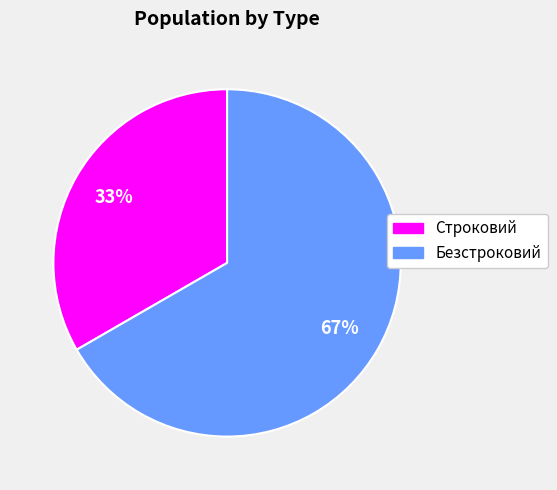

What is the majority slice?

Безстроковий